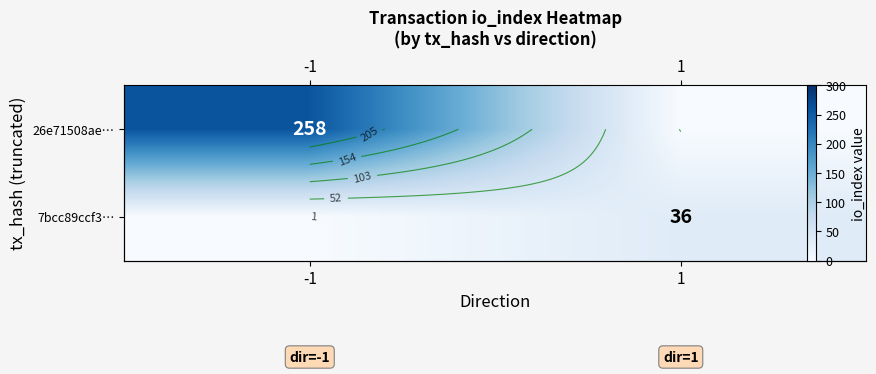

Which category has the lowest value in the 7bcc89ccf3… series?

-1